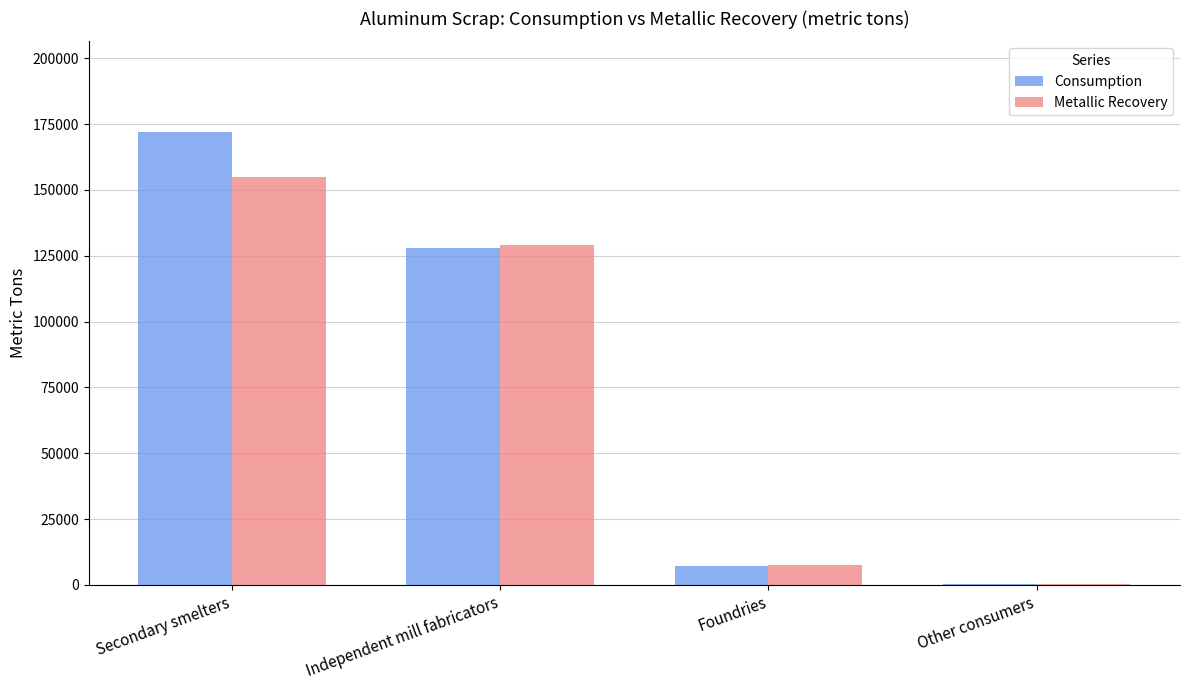

The Metallic Recovery series shows 7730 at Foundries. True or false?

True